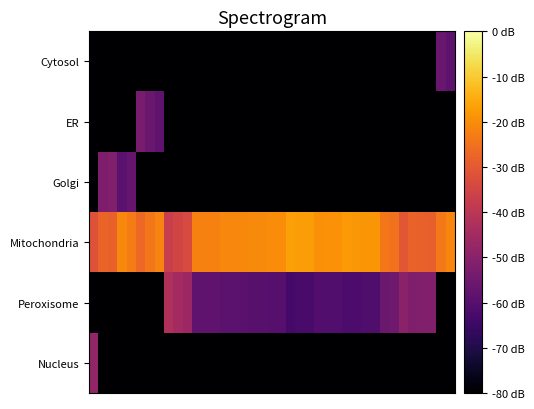

Reading left to right, what are all the values shown in this chart?

Cytosol: 0.0	0.0	0.0	0.0	0.0	0.0	0.0	0.0	0.0	0.0	0.0	0.0	0.0	0.0	0.0	0.0	0.0	0.0	0.0	0.0	0.0	0.0	0.0	0.0	0.0	0.0	0.0	0.0	0.0	0.0	0.0	0.0	0.0	0.0	0.0	0.0	0.0	0.3	0.3
ER: 0.0	0.0	0.0	0.0	0.0	0.3	0.3	0.3	0.0	0.0	0.0	0.0	0.0	0.0	0.0	0.0	0.0	0.0	0.0	0.0	0.0	0.0	0.0	0.0	0.0	0.0	0.0	0.0	0.0	0.0	0.0	0.0	0.0	0.0	0.0	0.0	0.0	0.0	0.0
Golgi: 0.0	0.3	0.4	0.3	0.3	0.0	0.0	0.0	0.0	0.0	0.0	0.0	0.0	0.0	0.0	0.0	0.0	0.0	0.0	0.0	0.0	0.0	0.0	0.0	0.0	0.0	0.0	0.0	0.0	0.0	0.0	0.0	0.0	0.0	0.0	0.0	0.0	0.0	0.0
Mitochondria: 0.6	0.7	0.6	0.7	0.7	0.7	0.7	0.7	0.5	0.6	0.6	0.7	0.7	0.7	0.7	0.7	0.7	0.7	0.7	0.7	0.7	0.8	0.8	0.8	0.8	0.8	0.8	0.8	0.8	0.8	0.8	0.7	0.7	0.6	0.7	0.6	0.6	0.7	0.7
Peroxisome: 0.0	0.0	0.0	0.0	0.0	0.0	0.0	0.0	0.5	0.4	0.4	0.3	0.3	0.3	0.3	0.3	0.3	0.3	0.3	0.3	0.3	0.2	0.2	0.2	0.2	0.2	0.2	0.2	0.2	0.2	0.2	0.3	0.3	0.4	0.3	0.4	0.4	0.0	0.0
Nucleus: 0.4	0.0	0.0	0.0	0.0	0.0	0.0	0.0	0.0	0.0	0.0	0.0	0.0	0.0	0.0	0.0	0.0	0.0	0.0	0.0	0.0	0.0	0.0	0.0	0.0	0.0	0.0	0.0	0.0	0.0	0.0	0.0	0.0	0.0	0.0	0.0	0.0	0.0	0.0